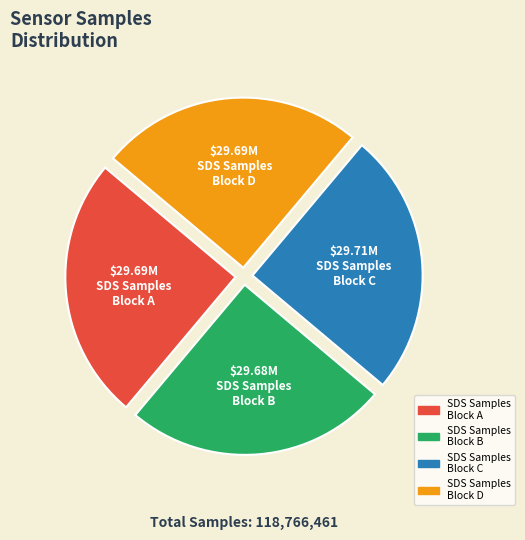

Does any single category account for the majority?

No